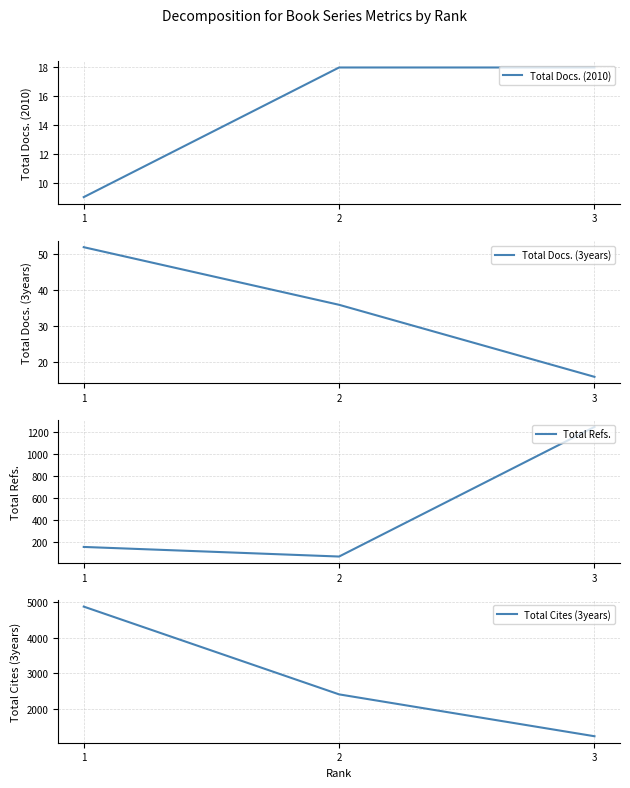

What is the maximum value for Total Cites (3years)?

4867